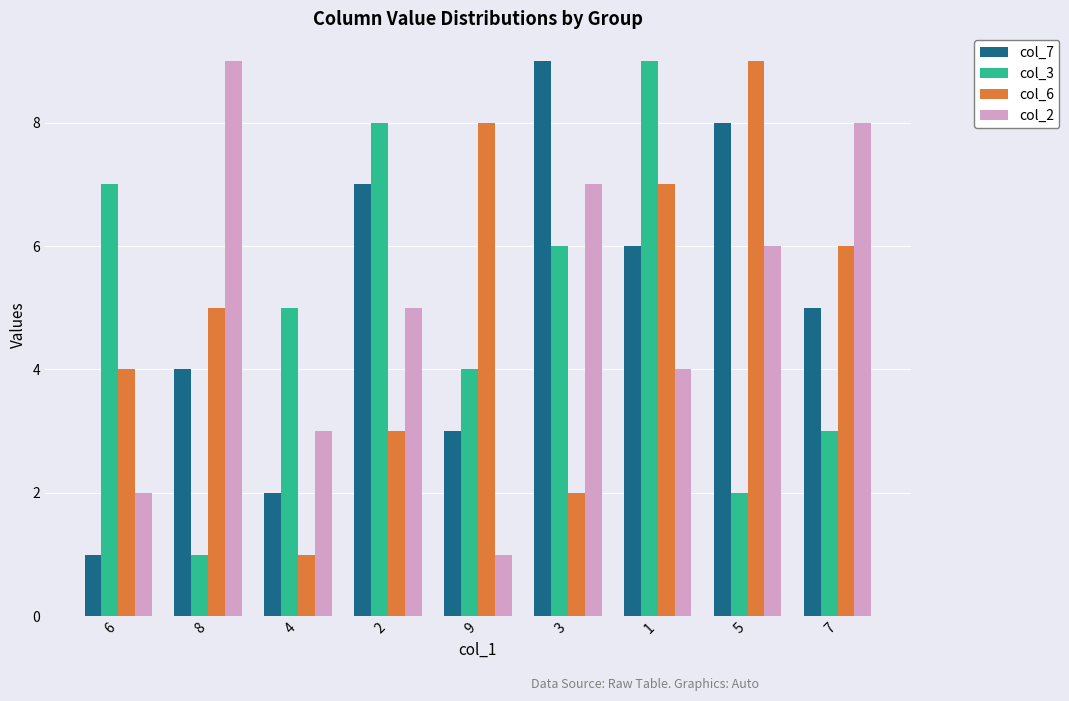

The col_3 series shows 7 at 6. True or false?

True